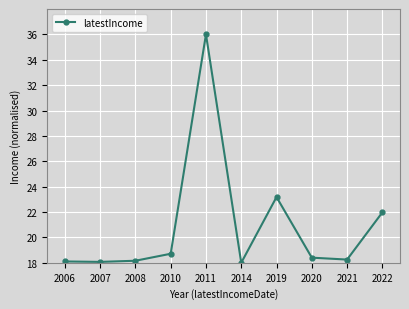

The value at 2022 is 22.0. True or false?

True